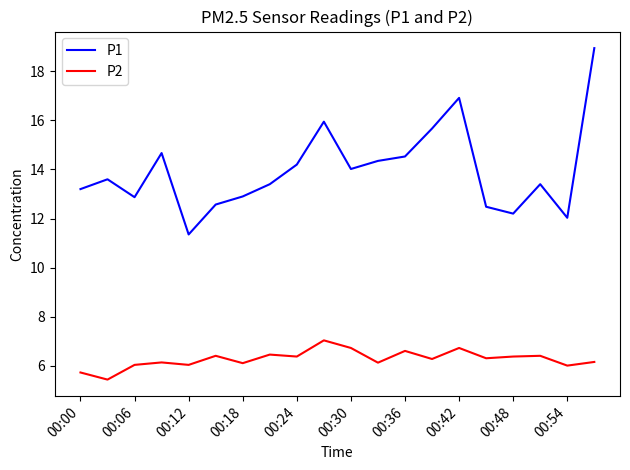

Rank the series by their maximum value, from lowest to highest.

P2, P1